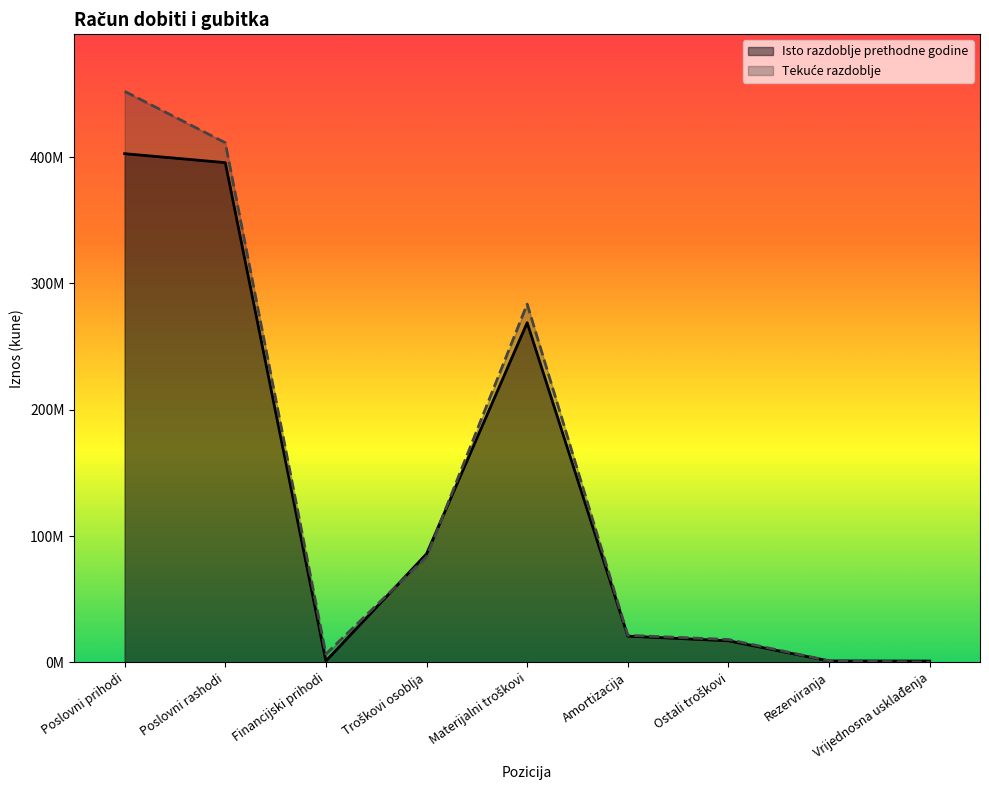

What is the minimum value shown in the chart?

179572